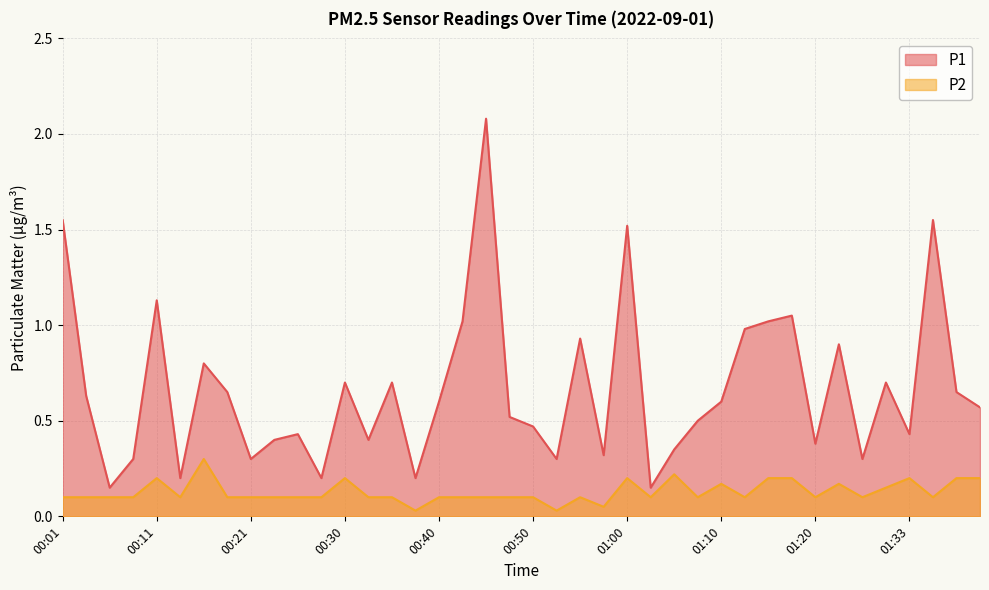

What is the total value across all series at 00:21?

0.4